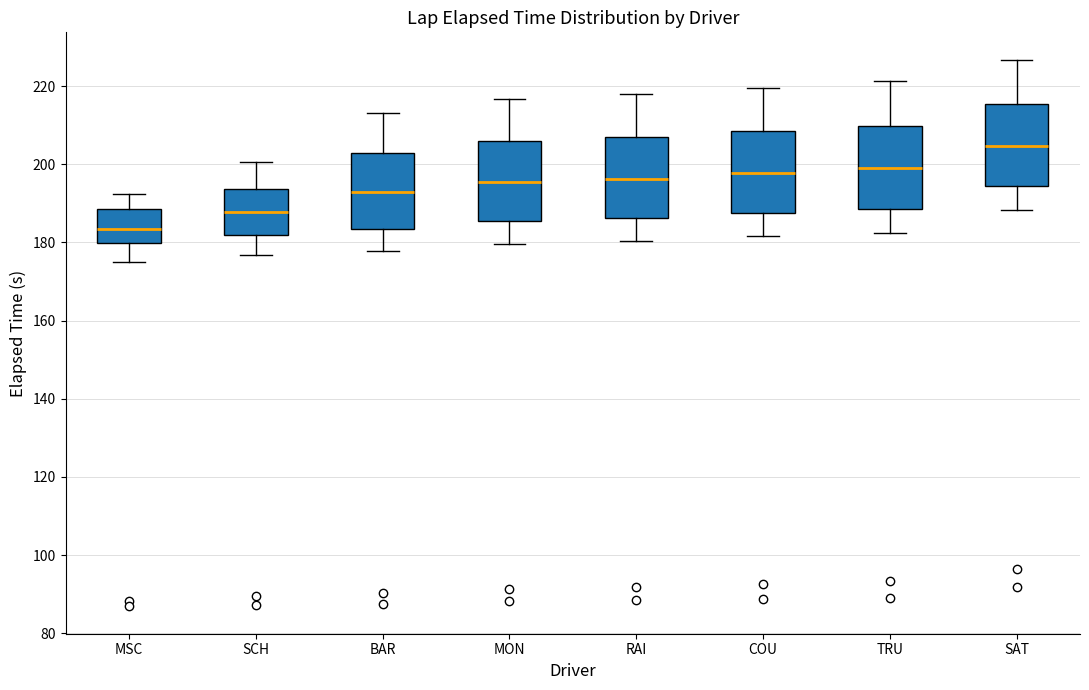

Reading left to right, read every box against the y-axis: the position of its median line, the range the box covers, and the ends of its whiskers. The values are not printed on the chart, so give them approximately, as read against the axis.

MSC: median 184, box 180 to 188, whiskers 174 to 192
SCH: median 188, box 182 to 194, whiskers 176 to 200
BAR: median 192, box 184 to 202, whiskers 178 to 214
MON: median 196, box 186 to 206, whiskers 180 to 216
RAI: median 196, box 186 to 206, whiskers 180 to 218
COU: median 198, box 188 to 208, whiskers 182 to 220
TRU: median 198, box 188 to 210, whiskers 182 to 222
SAT: median 204, box 194 to 216, whiskers 188 to 226